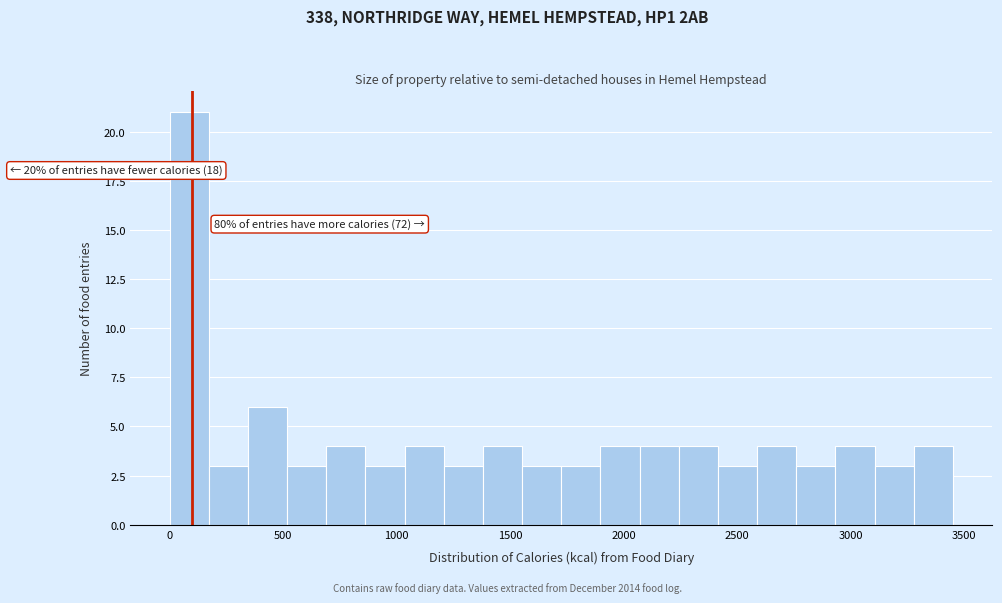

Read against the x-axis, roughly where is the centre of the tallest bar?

100